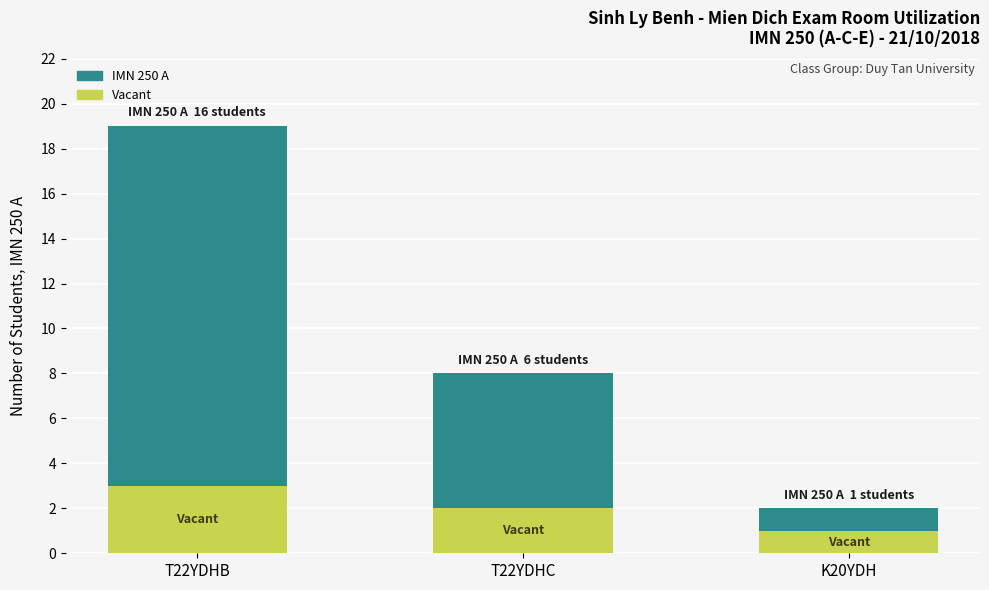

What is the highest value of the Vacant series?

3